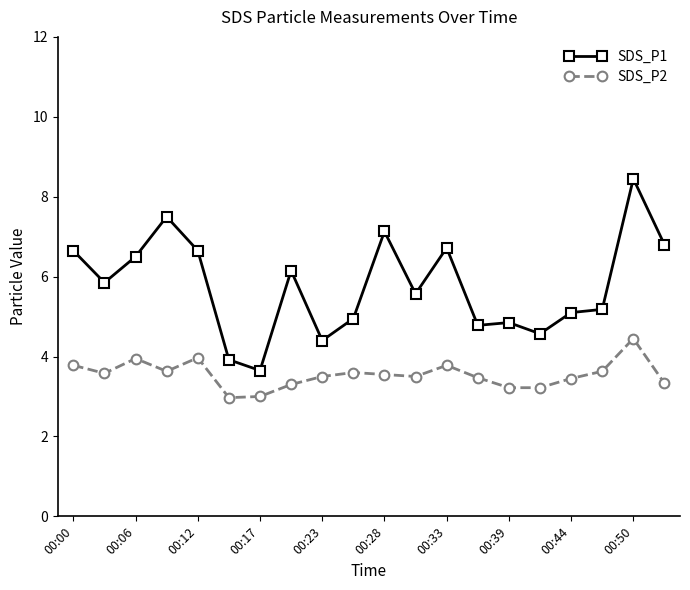

Which series has the largest range (max minus min)?

SDS_P1